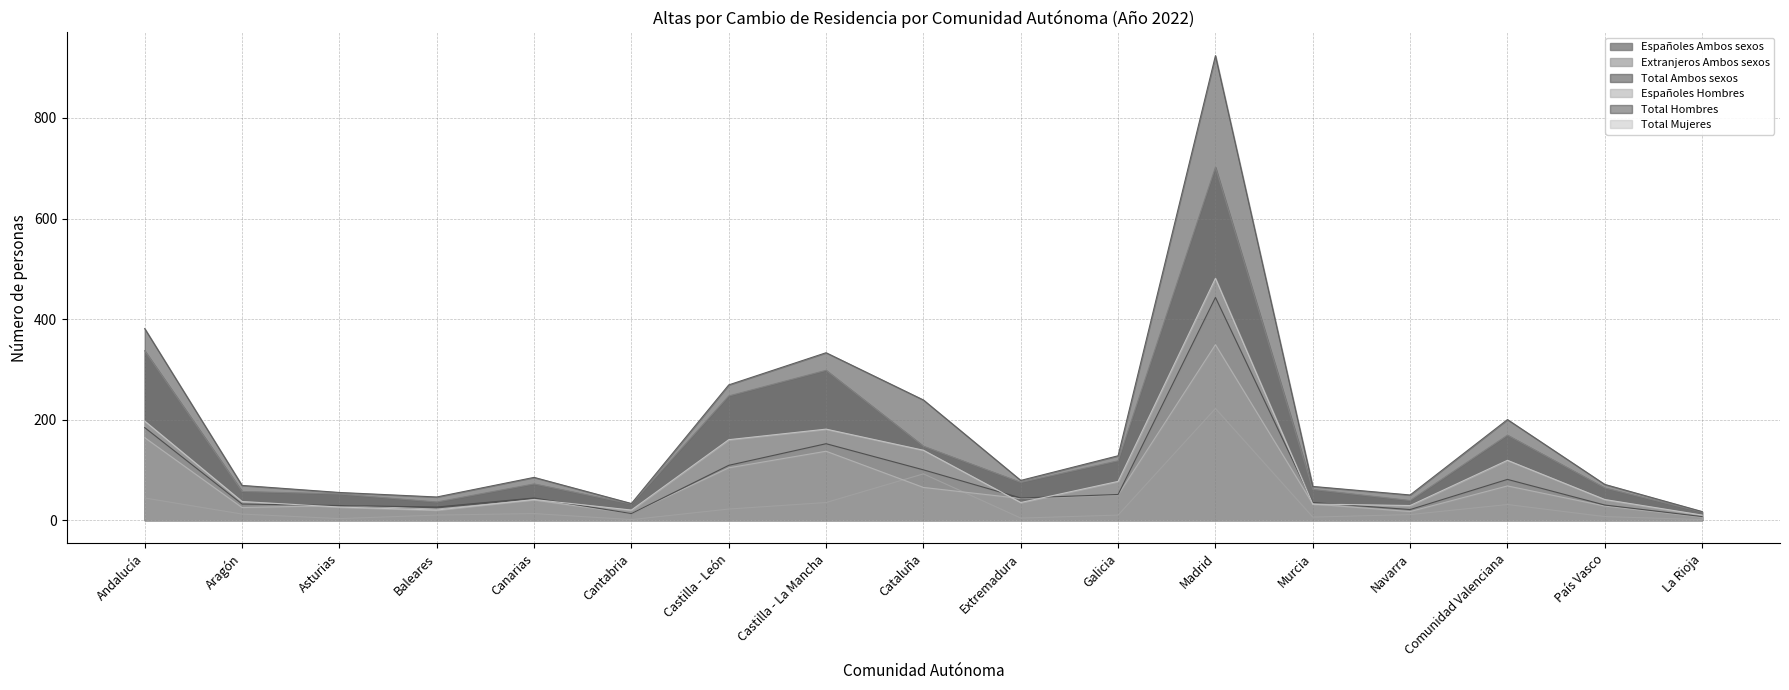

Is the value of Total Mujeres at Castilla - León greater than the value of Españoles Ambos sexos at Murcia?

Yes